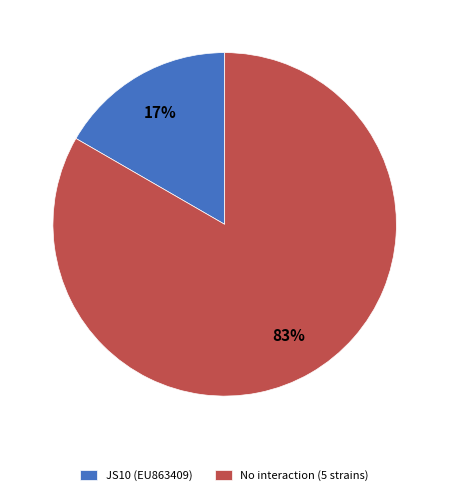

Rank the categories by value from lowest to highest.

JS10 (EU863409), No interaction (5 strains)